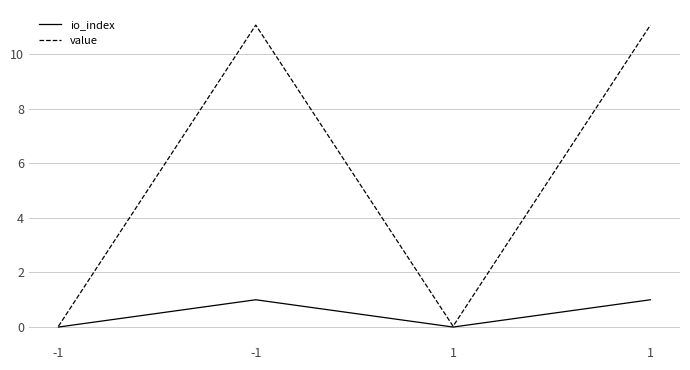

Where is the first local minimum for io_index?

1